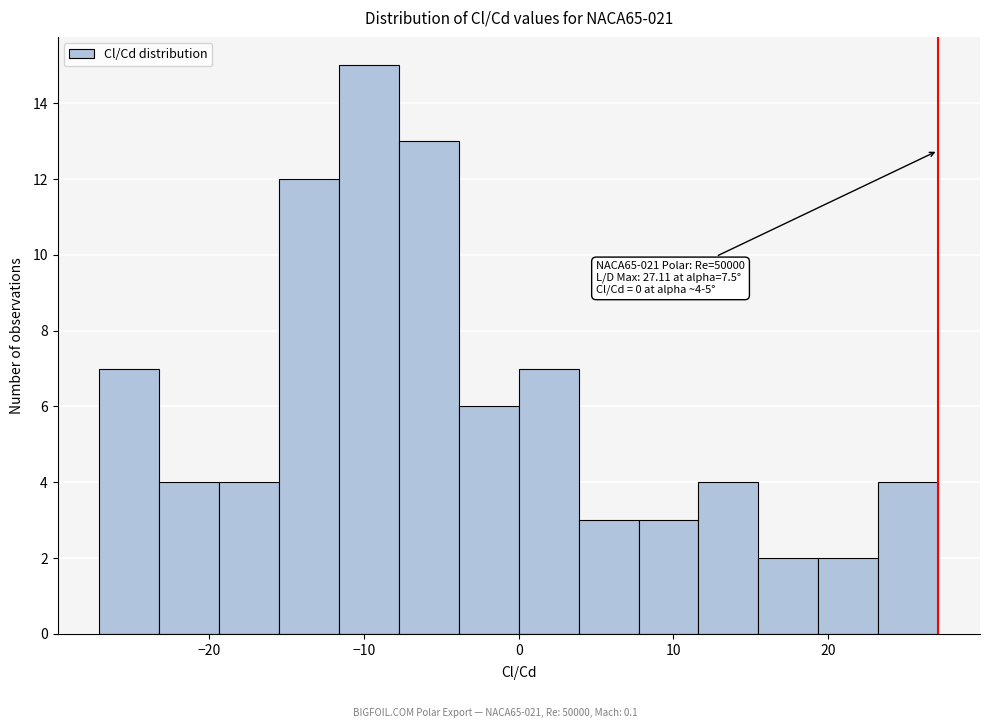

Around what value on the x-axis is the tallest bar? Give the approximate position of its centre, as read against the axis.

-10